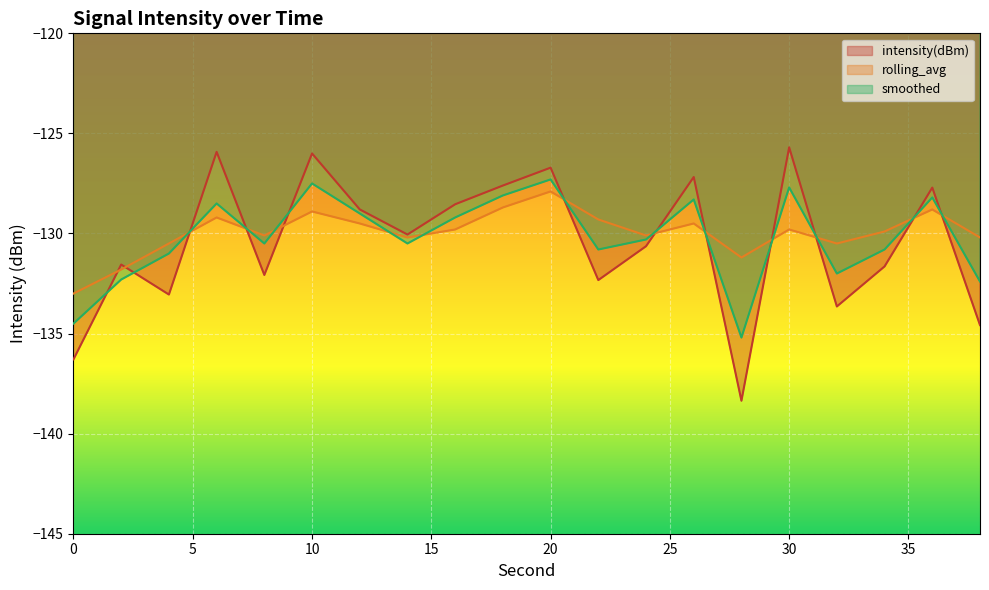

In rolling_avg, how many points are higher than both neighbors (excluding endpoints)?

6